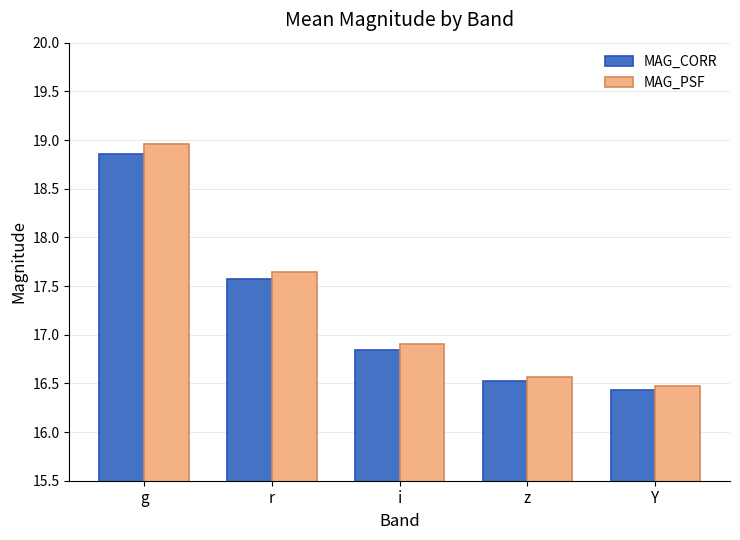

What is the maximum value shown in the chart?

19.0